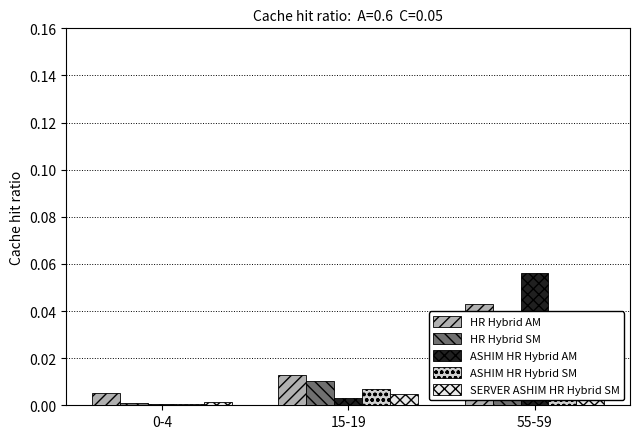

Reading right to left, what are all the values shown in this chart?

HR Hybrid AM: 0.0	0.0	0.0
HR Hybrid SM: 0.0	0.0	0.0
ASHIM HR Hybrid AM: 0.1	0.0	0.0
ASHIM HR Hybrid SM: 0.0	0.0	0.0
SERVER ASHIM HR Hybrid SM: 0.0	0.0	0.0